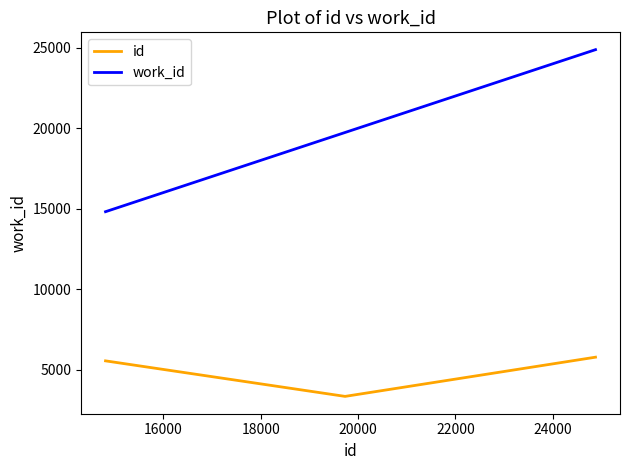

Is this an area chart (filled region under the line)?

No